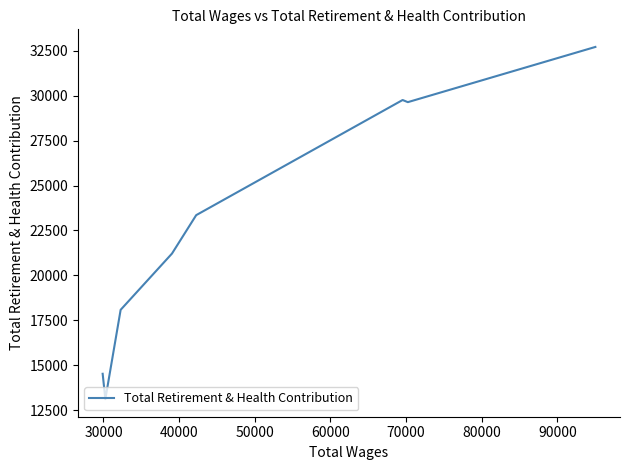

What is the minimum value shown in the chart?

13109